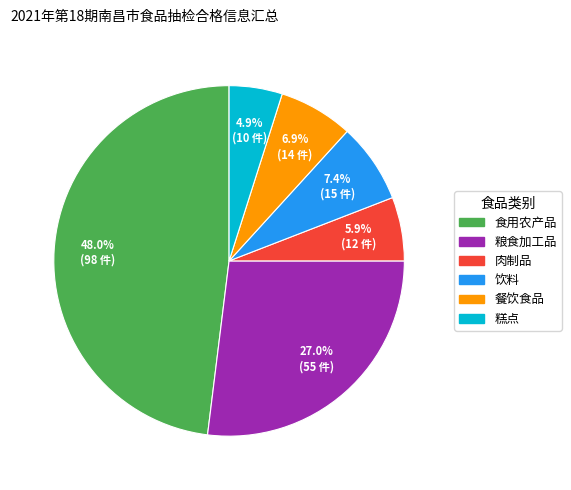

Which has a higher value, 糕点 or 饮料?

饮料